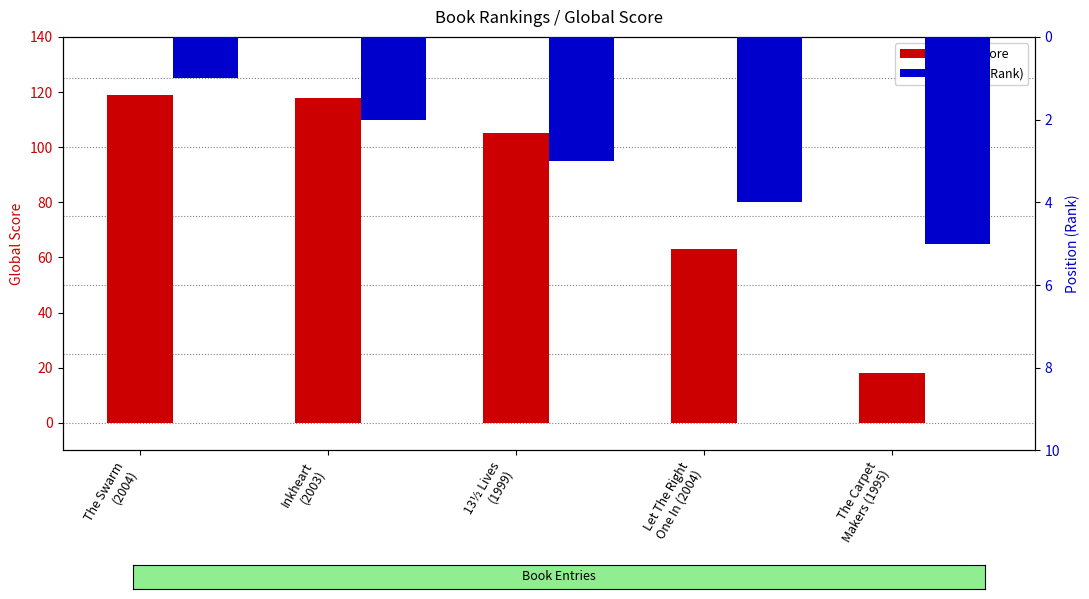

What position from the right is Inkheart
(2003)?

4